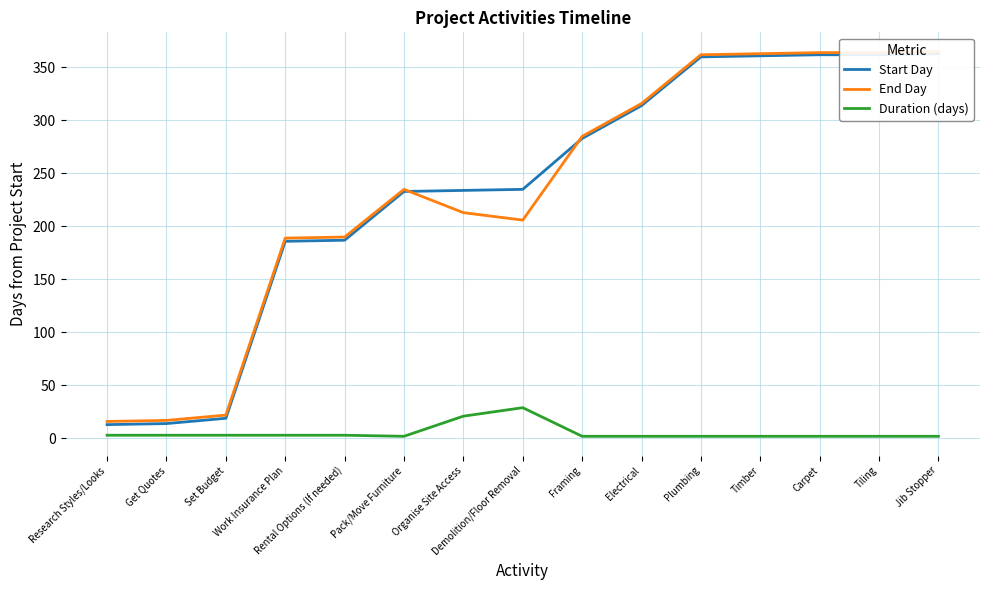

At which category is the sum across all series the highest?

Jib Stopper